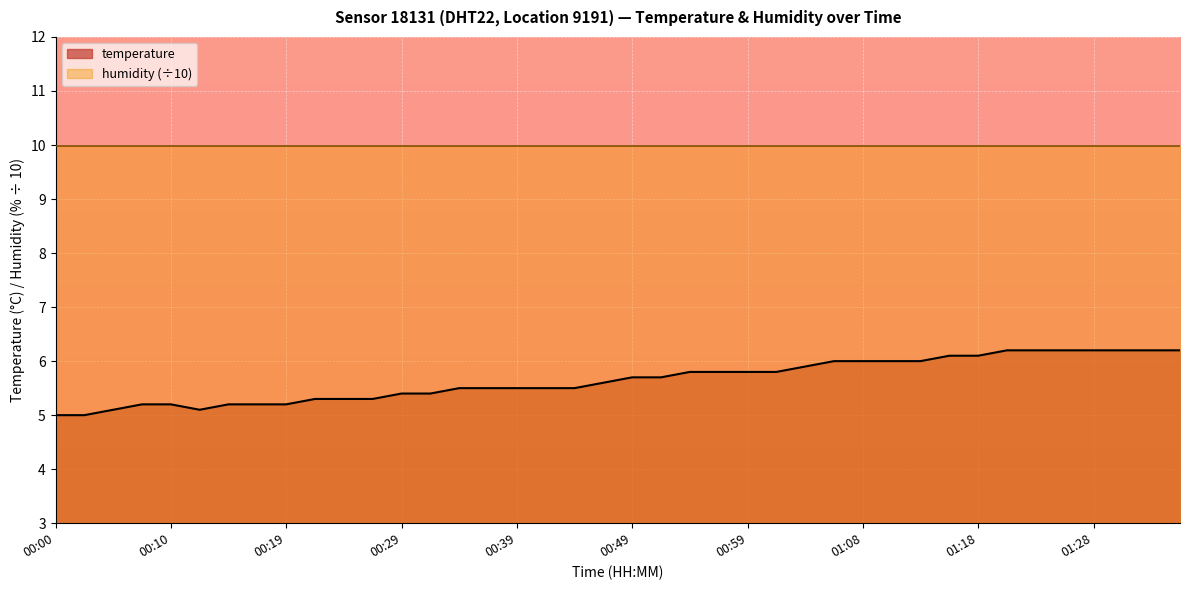

True or false: the data has more than 1 interior local peaks.

False